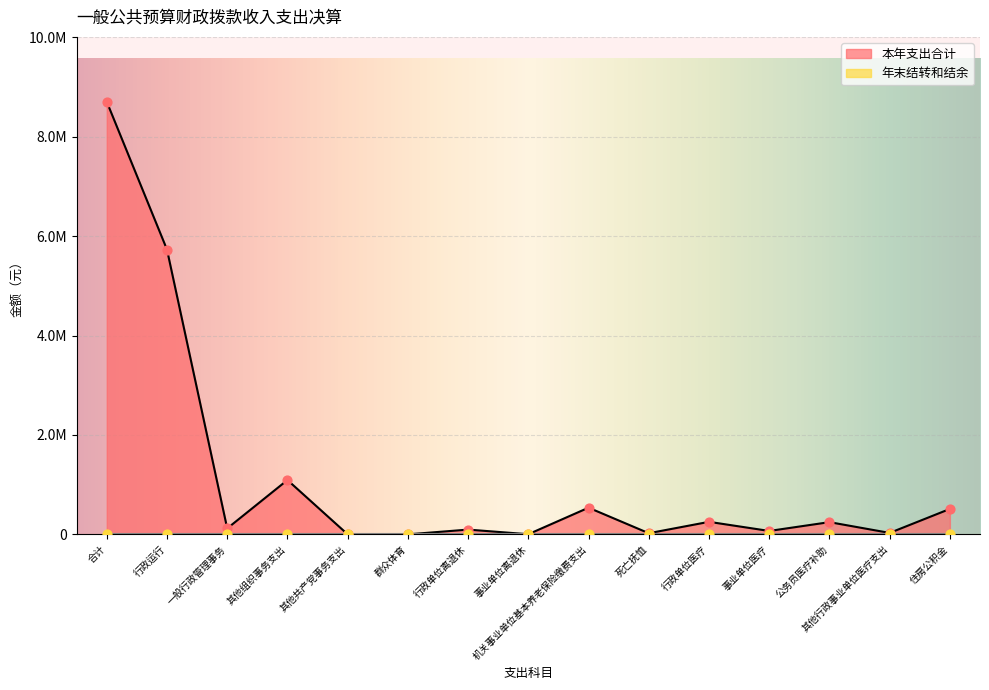

Between 其他共产党事务支出 and 事业单位离退休, which is larger?

事业单位离退休